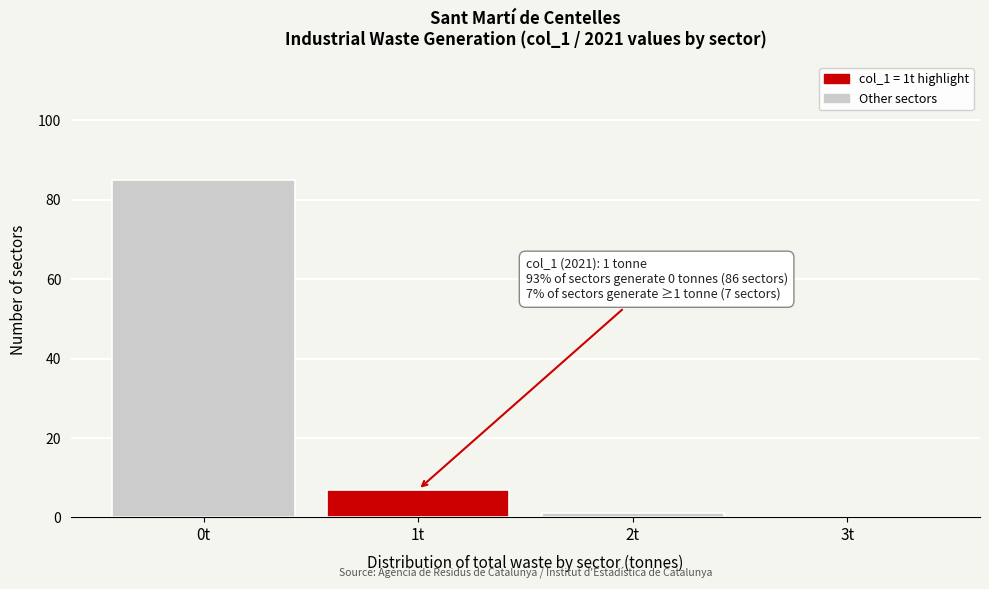

Which range on the x-axis has the tallest bar?

-0.5 to 0.5